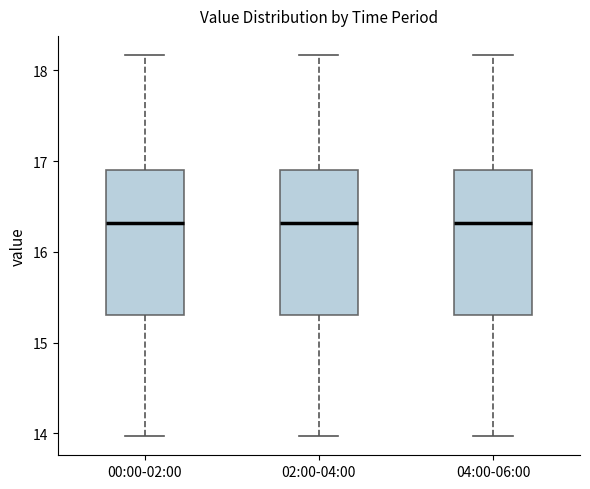

Where does the upper whisker of the box for 00:00-02:00 end on the y-axis? The values are not printed on the chart, so give them approximately, as read against the axis.

18.2